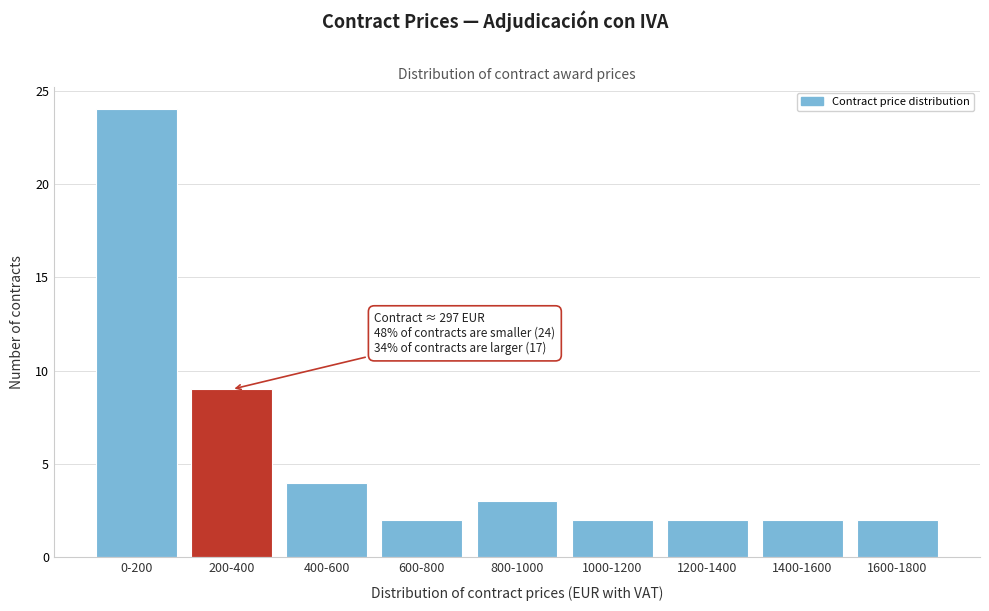

Reading left to right, transcribe all the data shown in this chart.

0-200=24	200-400=9	400-600=4	600-800=2	800-1000=3	1000-1200=2	1200-1400=2	1400-1600=2	1600-1800=2